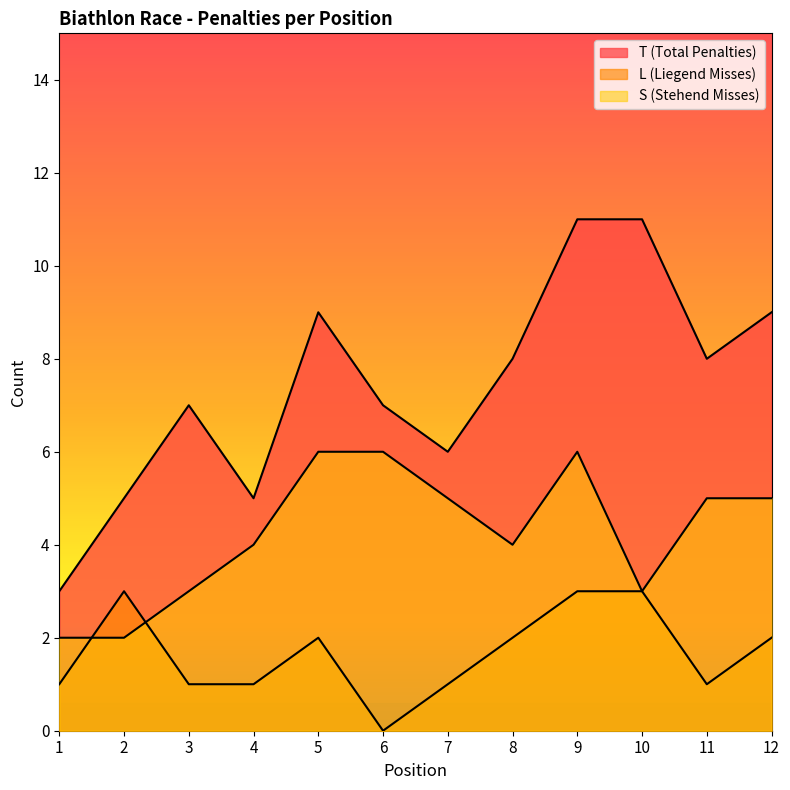

How many times do L (Liegend Misses) and S (Stehend Misses) cross each other?

2